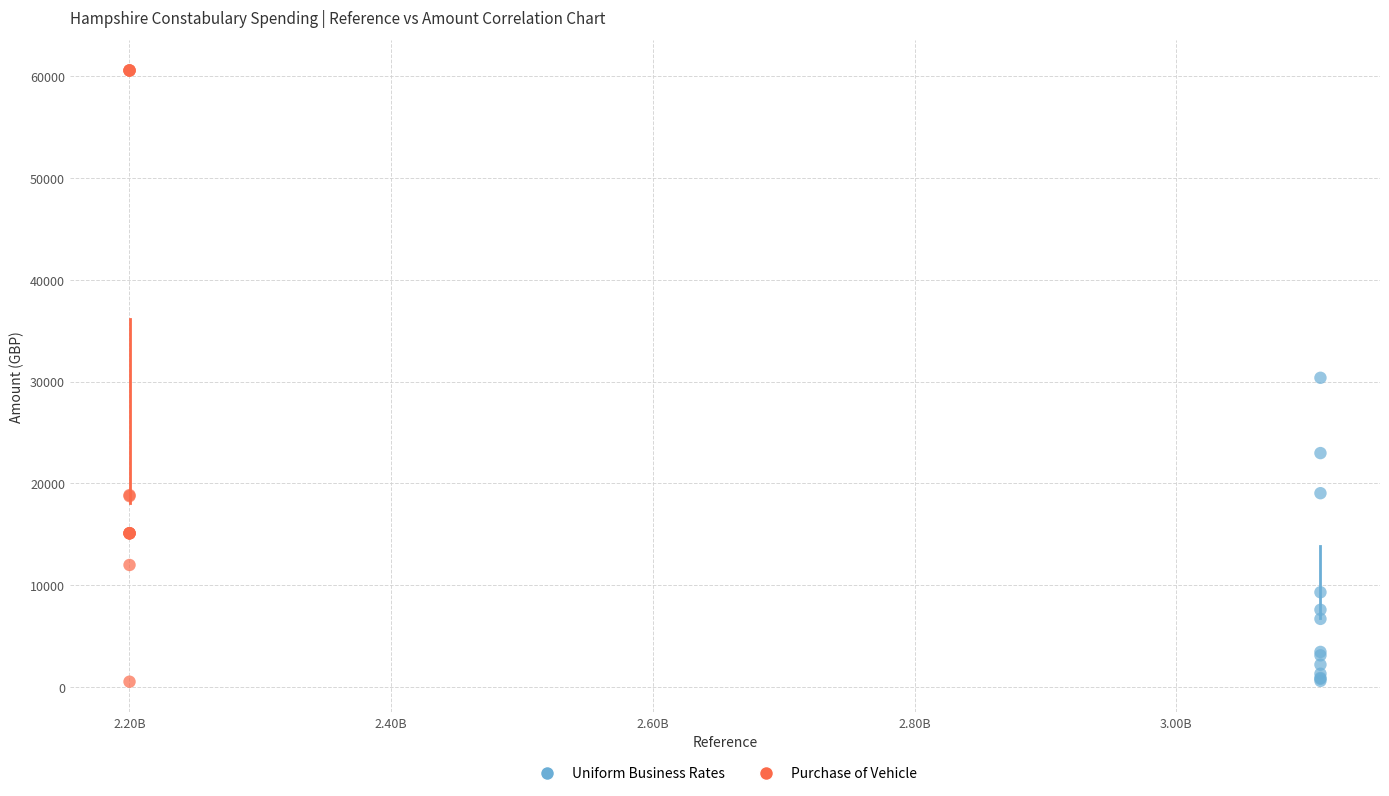

Which series has the widest spread of Y values?

Purchase of Vehicle